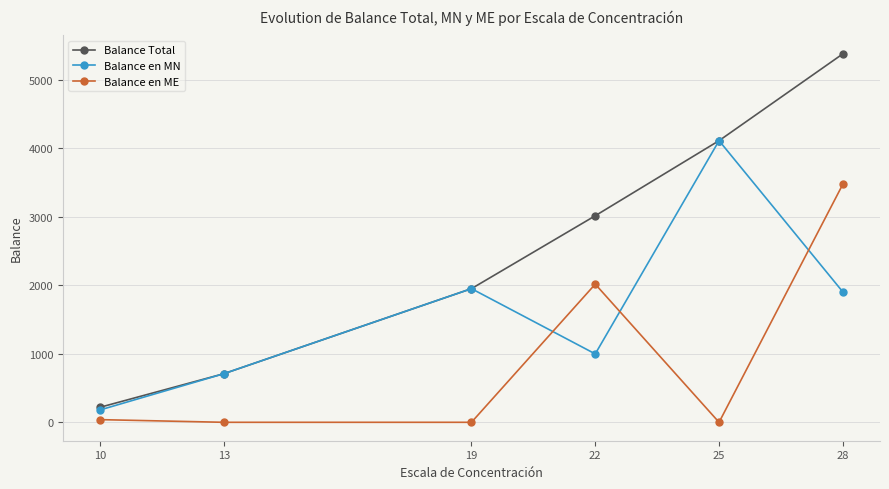

True or false: Balance Total has more than 1 interior local peaks.

False